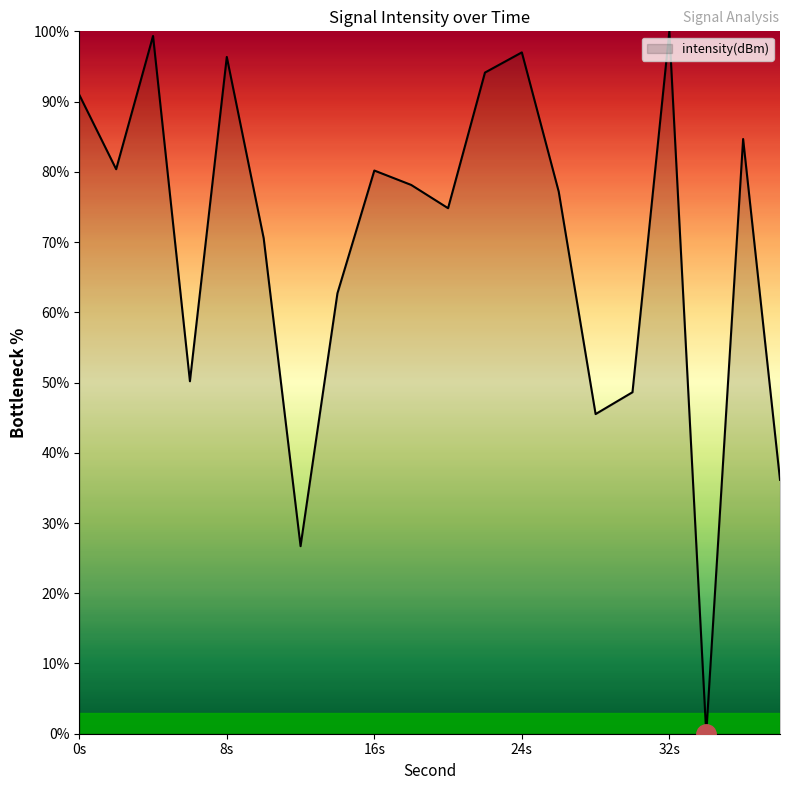

What is the difference between the maximum and minimum values?

100.0